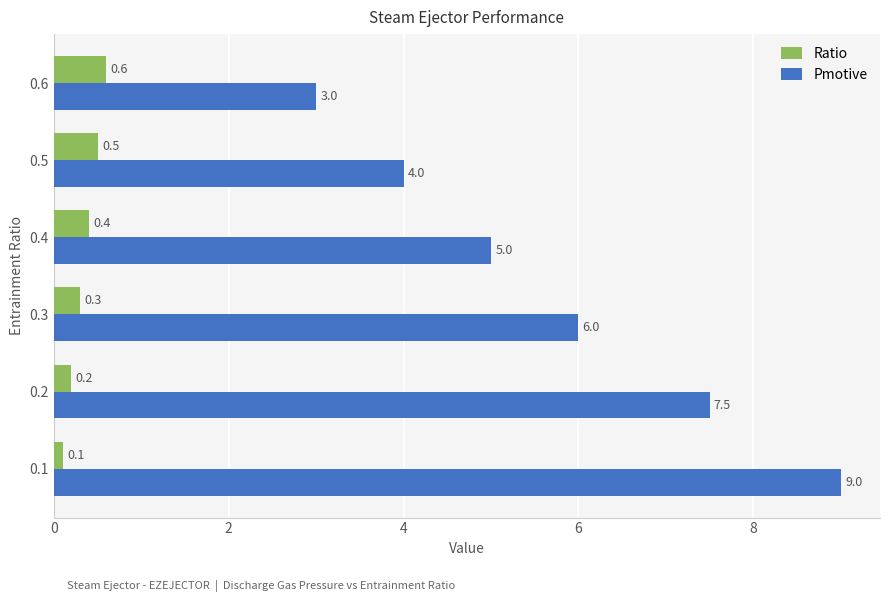

What is the smallest value displayed?

0.1